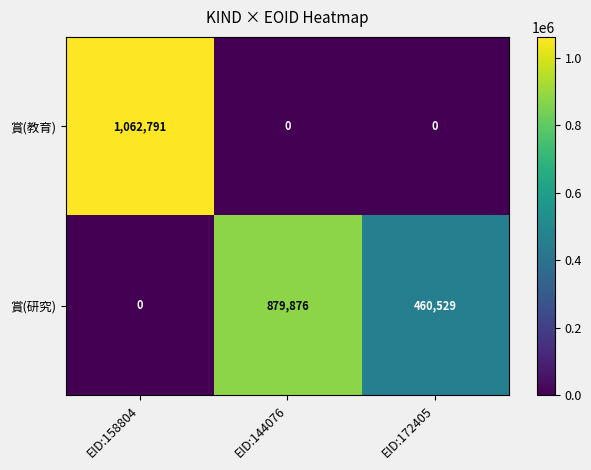

What is the sum of all 賞(研究) values?

1340405